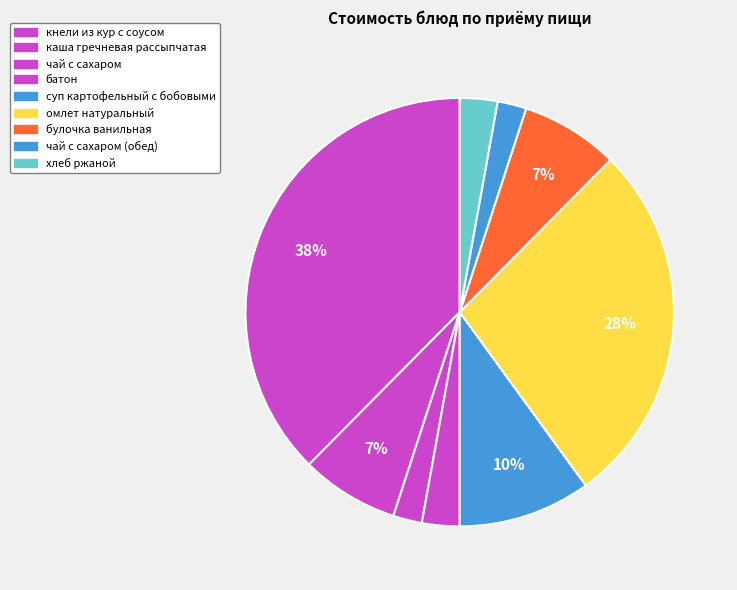

Which category has the biggest portion of the pie?

кнели из кур с соусом